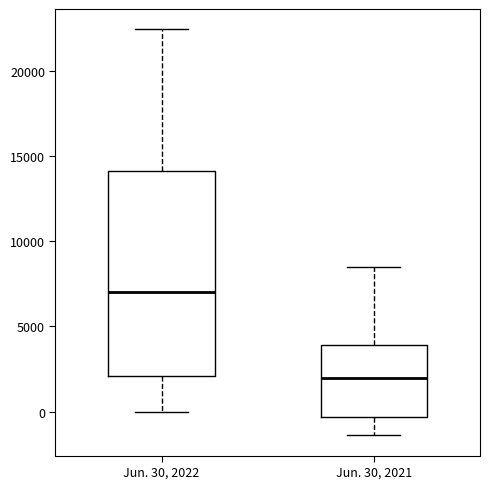

Which box has the lowest median line?

Jun. 30, 2021